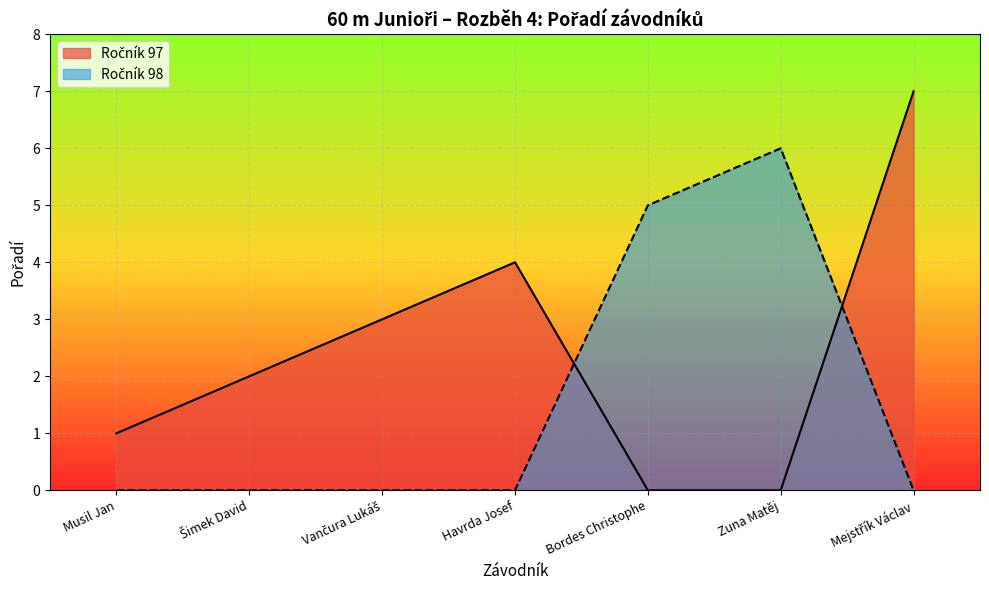

At which category does the chart reach its peak across all series?

Mejstřík Václav